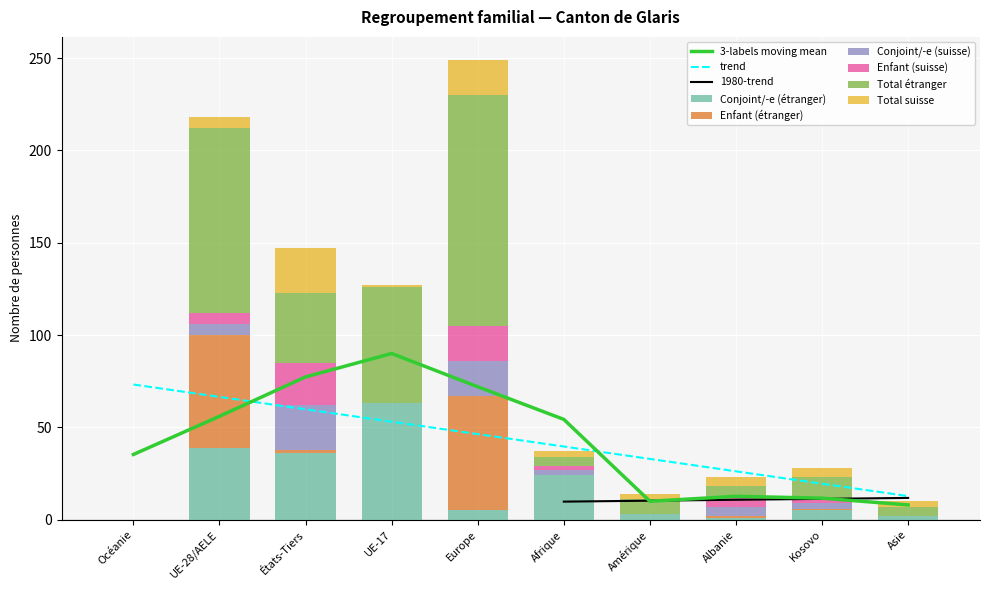

Rank the categories by Conjoint/-e (suisse) value from highest to lowest.

États-Tiers, Europe, UE-28/AELE, Albanie, Afrique, Kosovo, Océanie, UE-17, Amérique, Asie